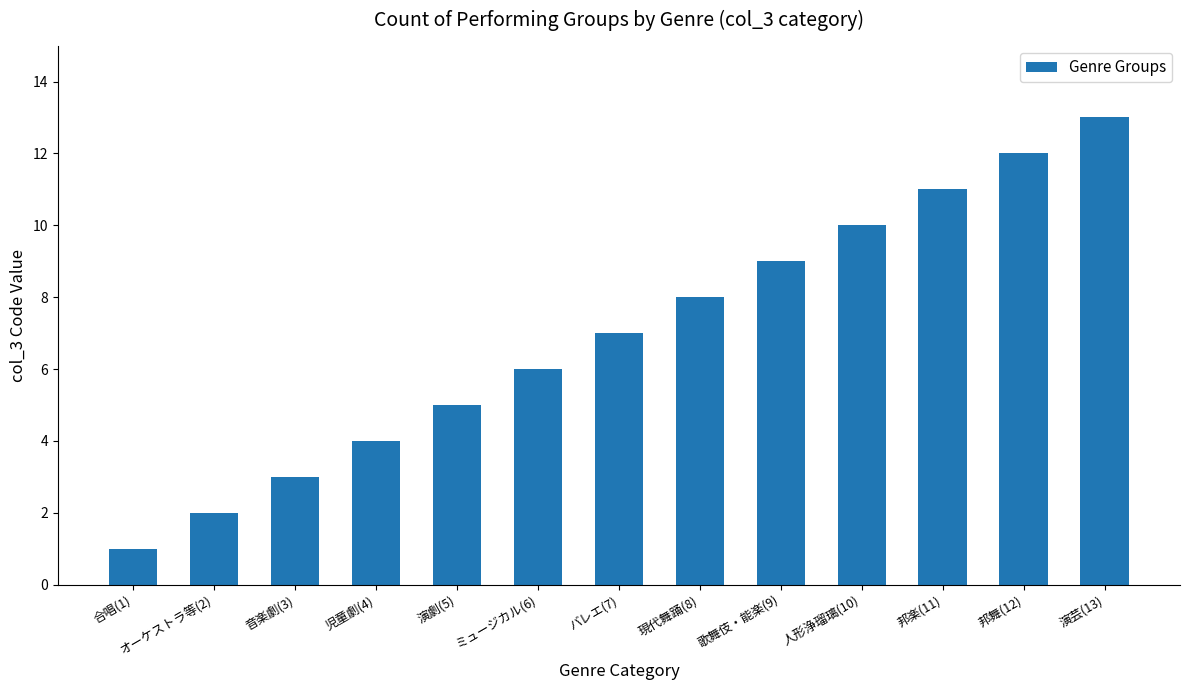

Where is the data nearest to the value 7?

バレエ(7)